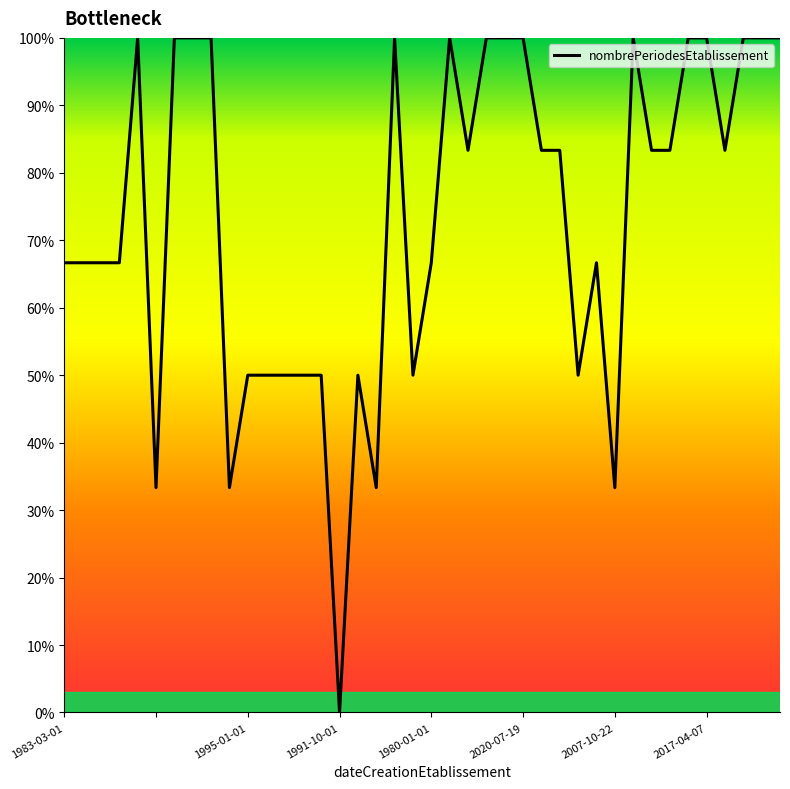

What is the maximum value shown in the chart?

100.0